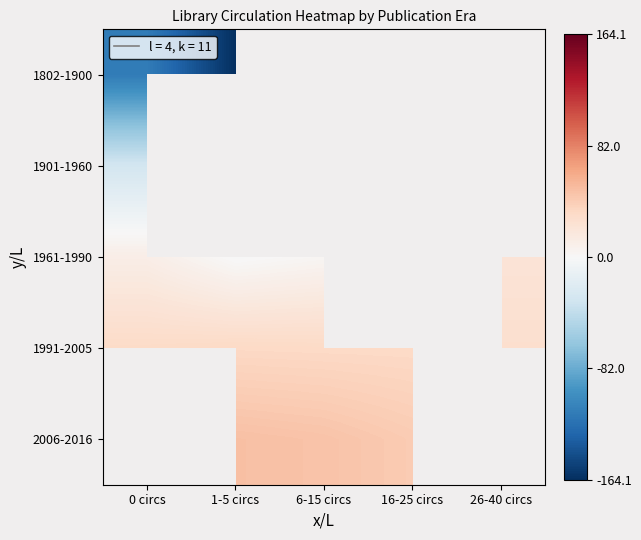

Which series has the widest spread of values?

1802-1900